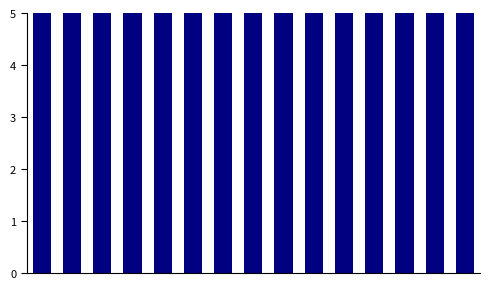

Rank the categories by value from highest to lowest.

14, 11, 13, 12, 5, 9, 3, 7, 10, 0, 1, 2, 6, 8, 4